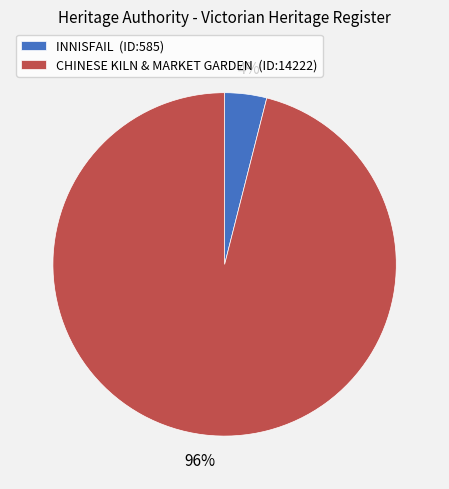

Is it true that INNISFAIL is 4% of the pie?

True